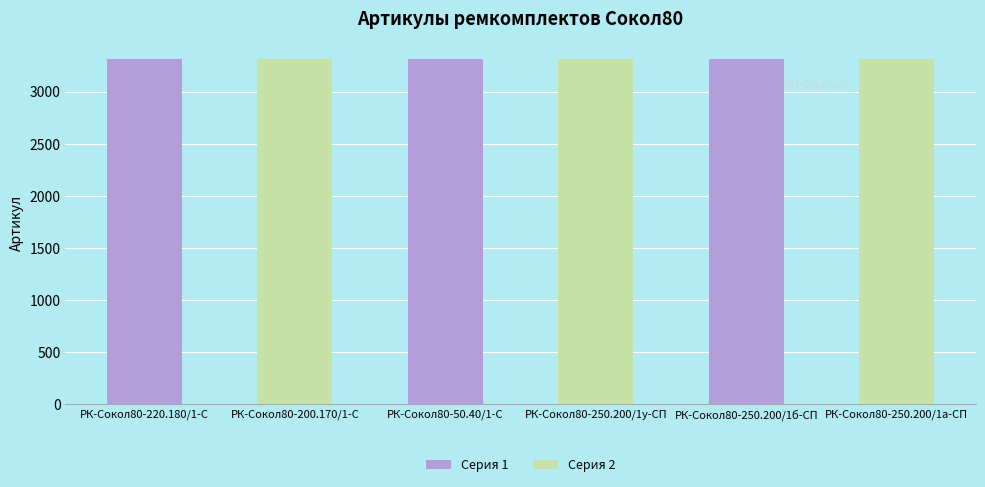

Count the number of categories in the chart.

6